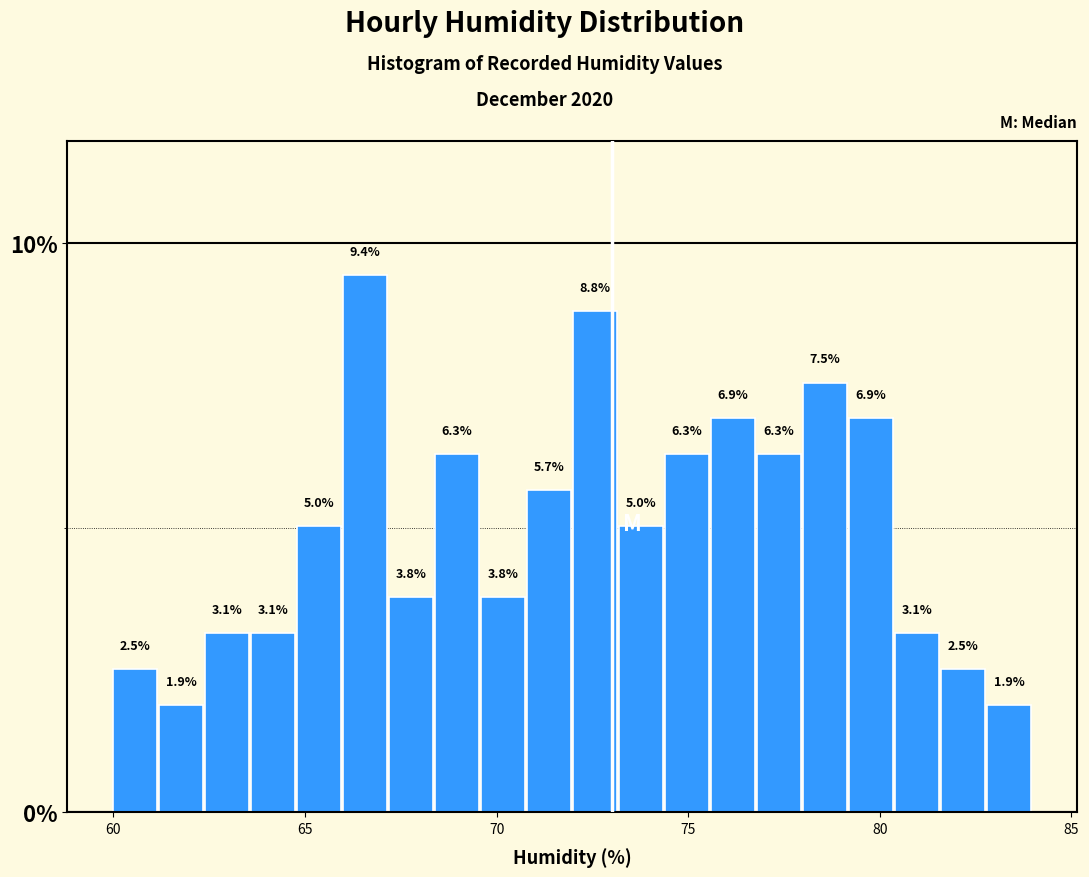

Read against the x-axis, roughly where is the centre of the tallest bar?

66.5